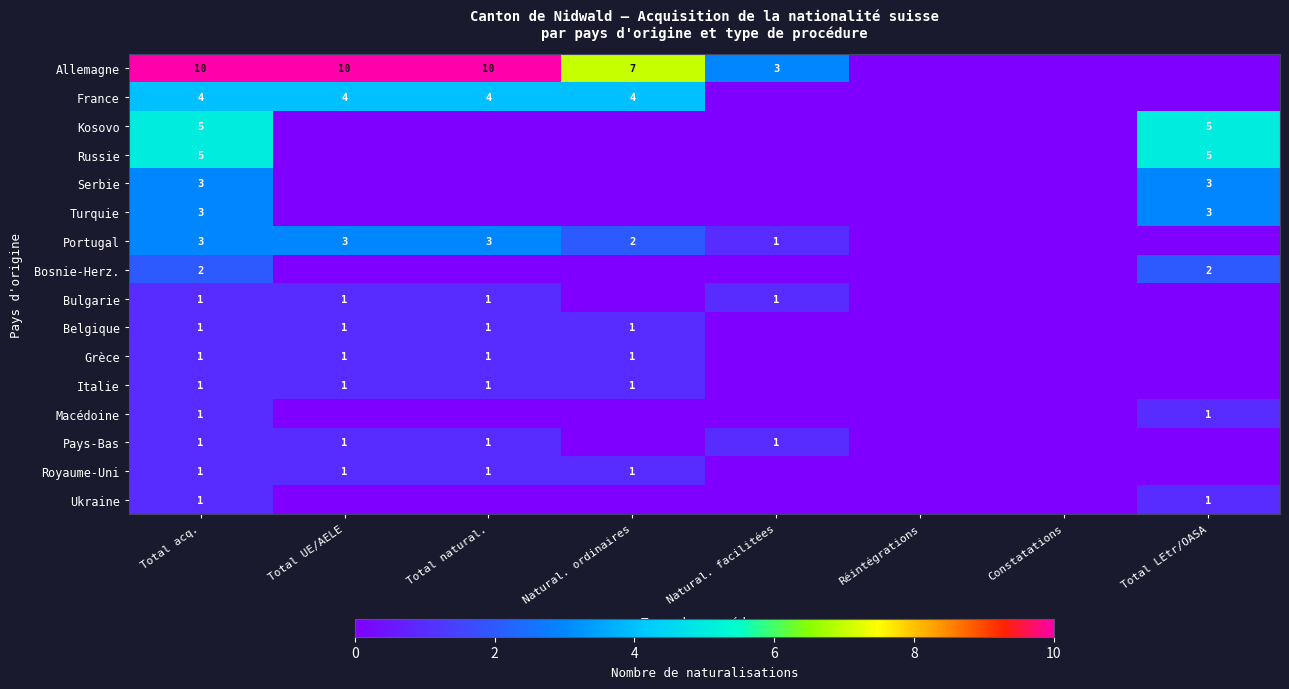

What is the maximum value shown in the chart?

10